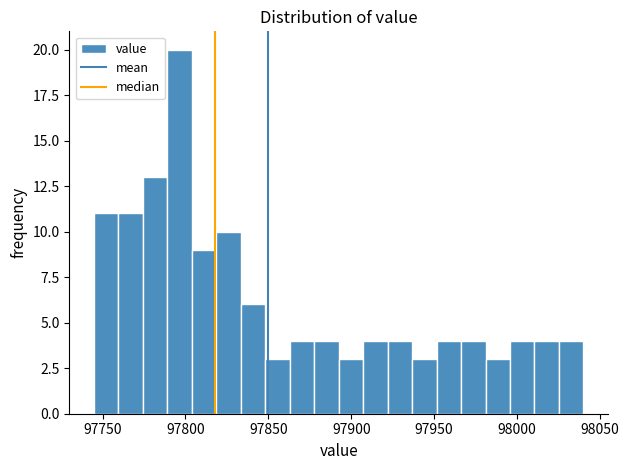

Read against the x-axis, roughly where is the centre of the tallest bar?

97795